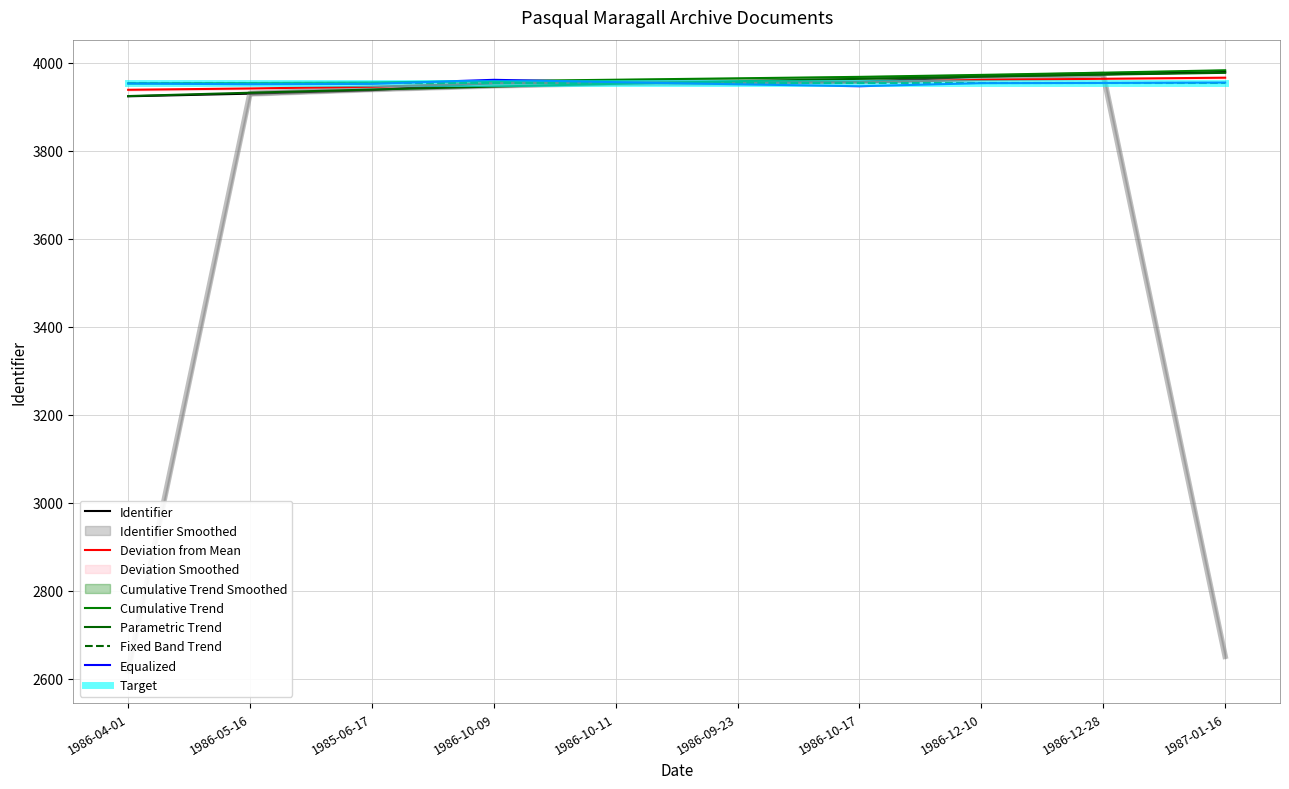

Reading left to right, extract all data points from this chart.

3924	3930	3938	3954	3955	3956	3957	3969	3974	3979